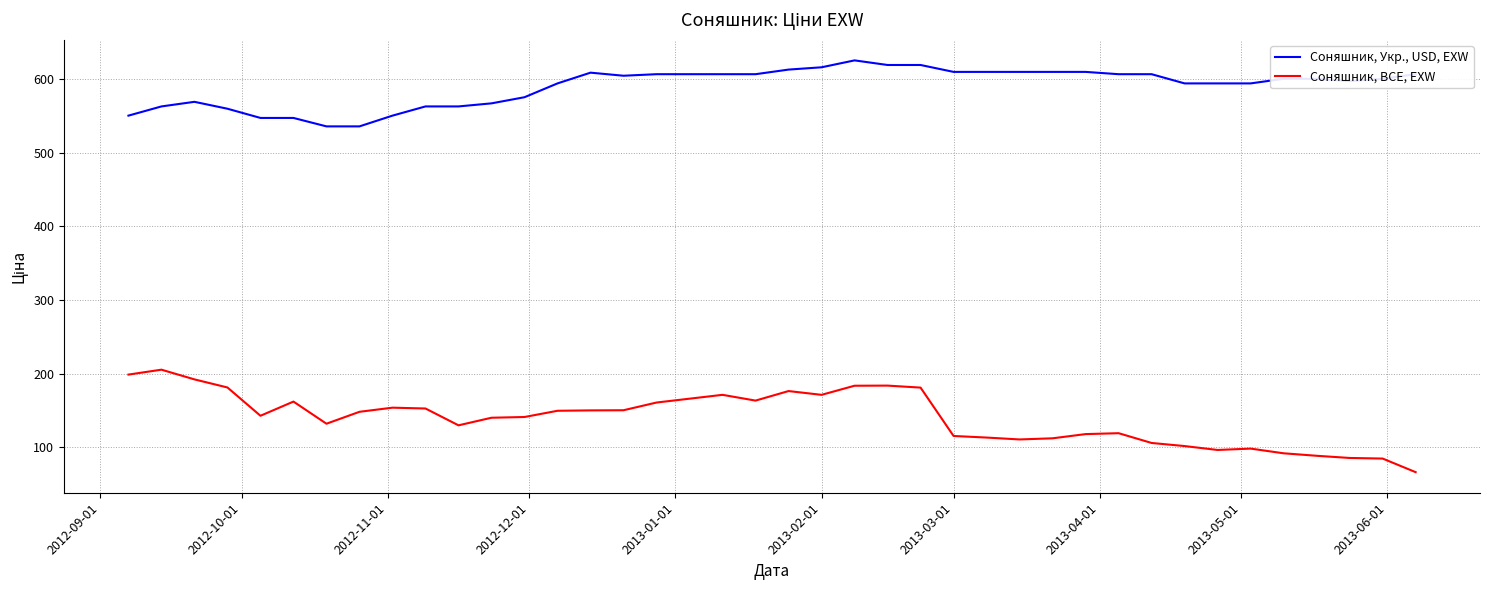

How many values in the Соняшник, Укр., USD, EXW series are below 600?

18